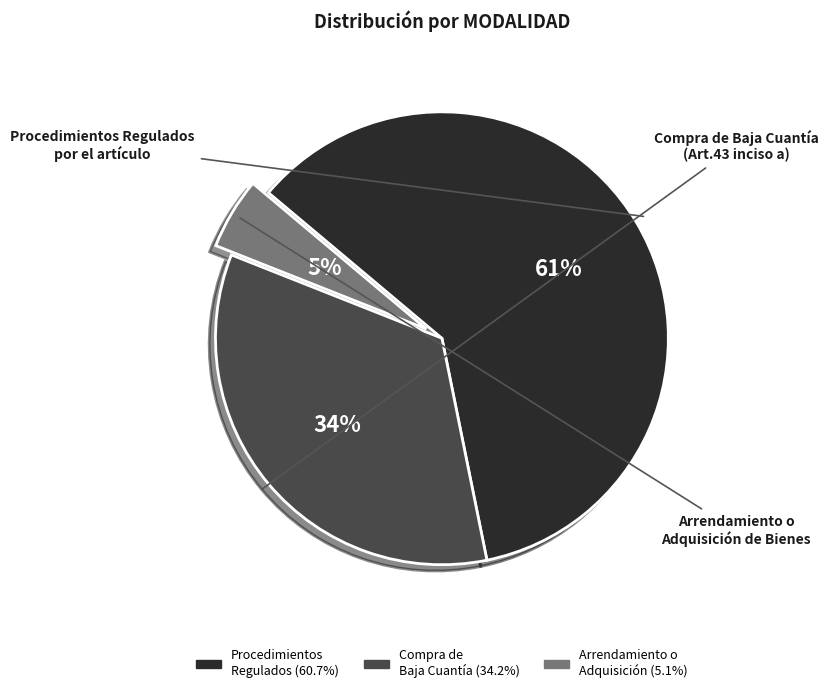

To the nearest percent, what is the average slice percentage?

33%